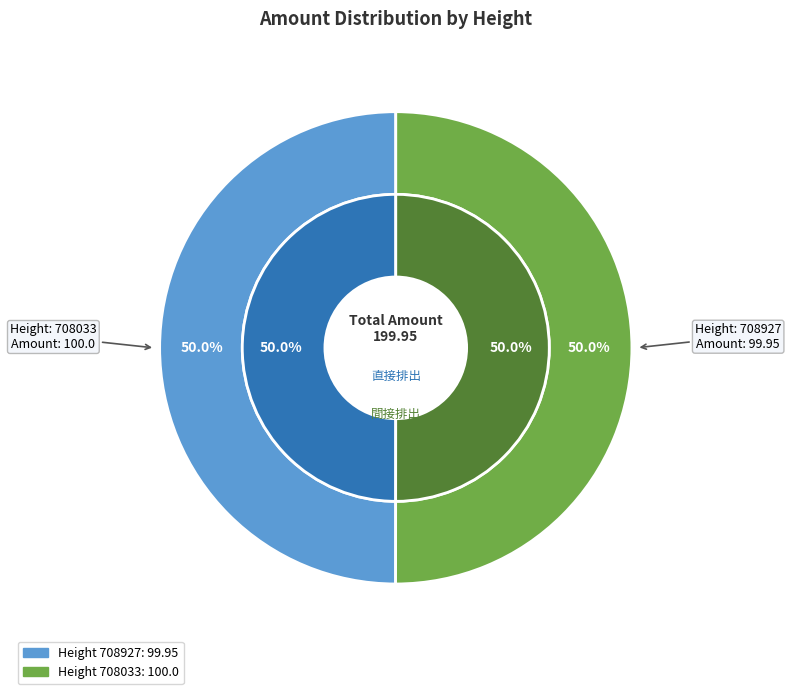

Which slice is the largest?

708033